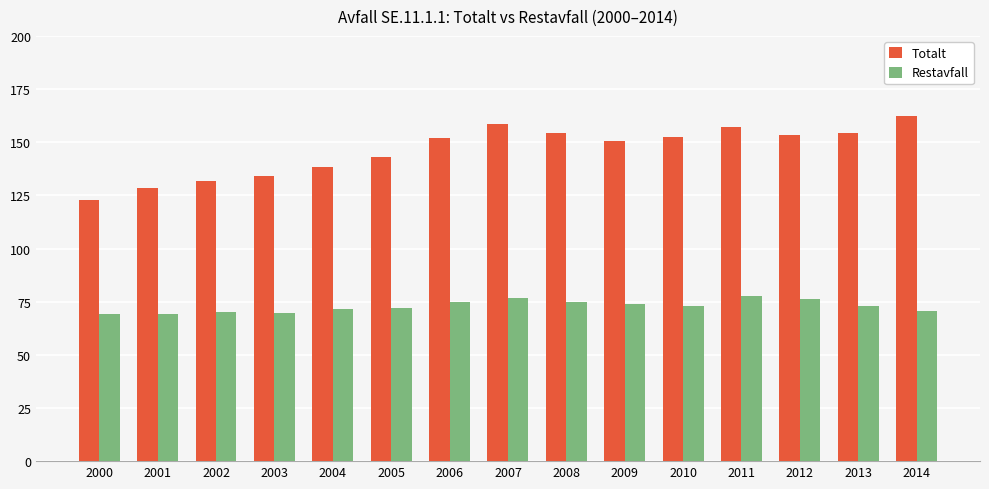

What is the difference between the Totalt values at 2005 and 2004?

4.7